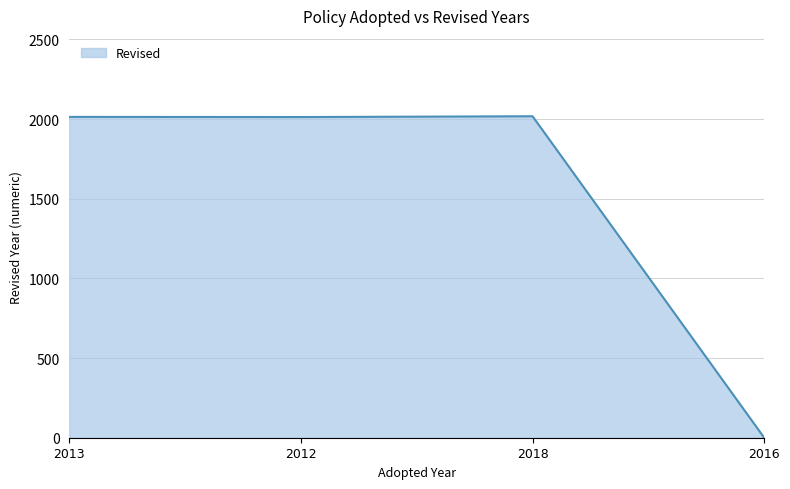

The chart shows a value of 2940 at 2012. True or false?

False